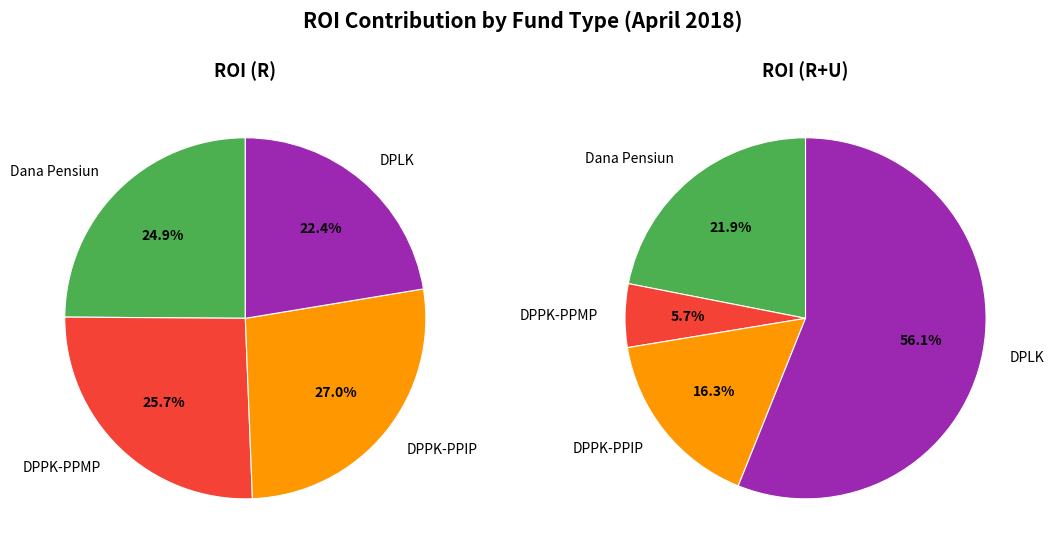

What is the total percentage of DPPK-PPMP and Dana Pensiun?

50.6%